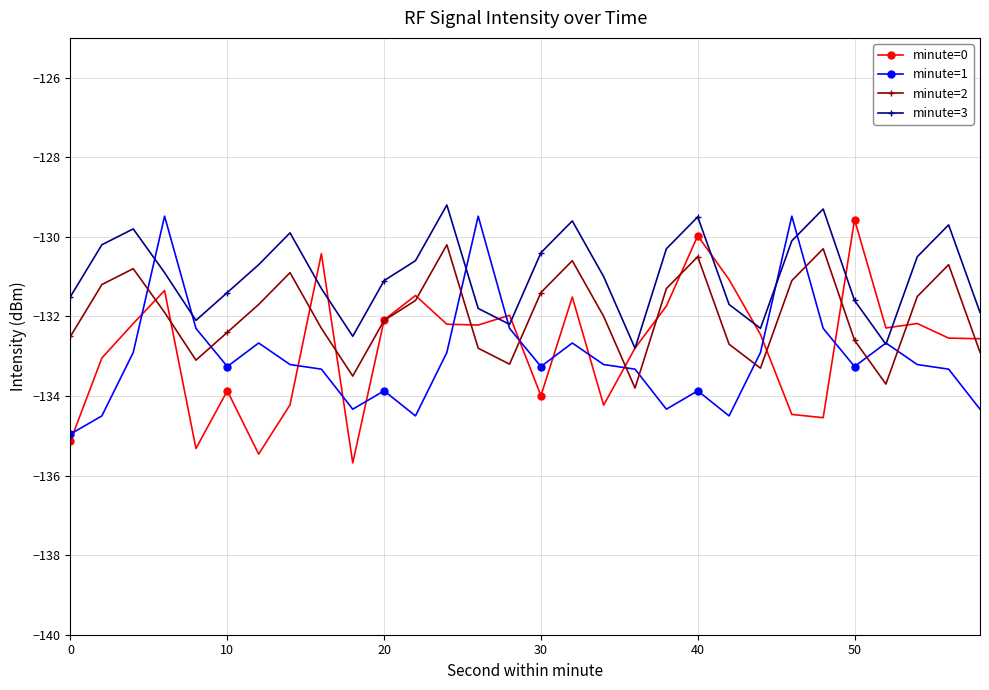

What is the sum of all minute=1 values?

-3990.7